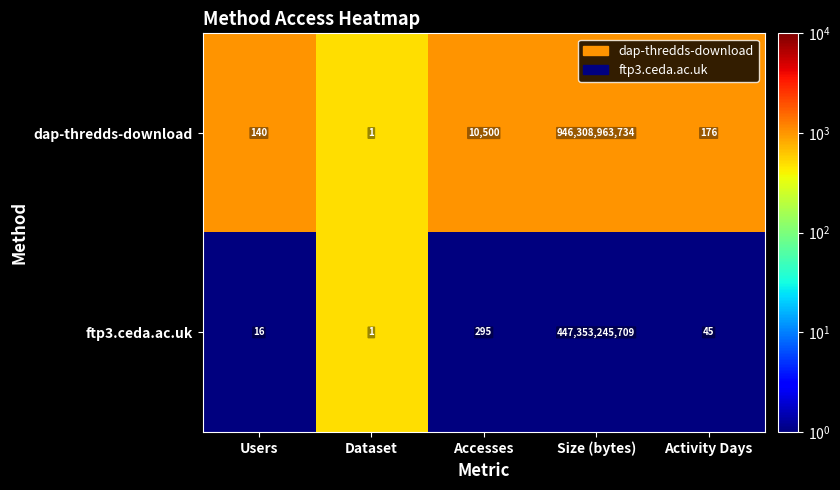

Rank the series by their maximum value, from highest to lowest.

dap-thredds-download, ftp3.ceda.ac.uk